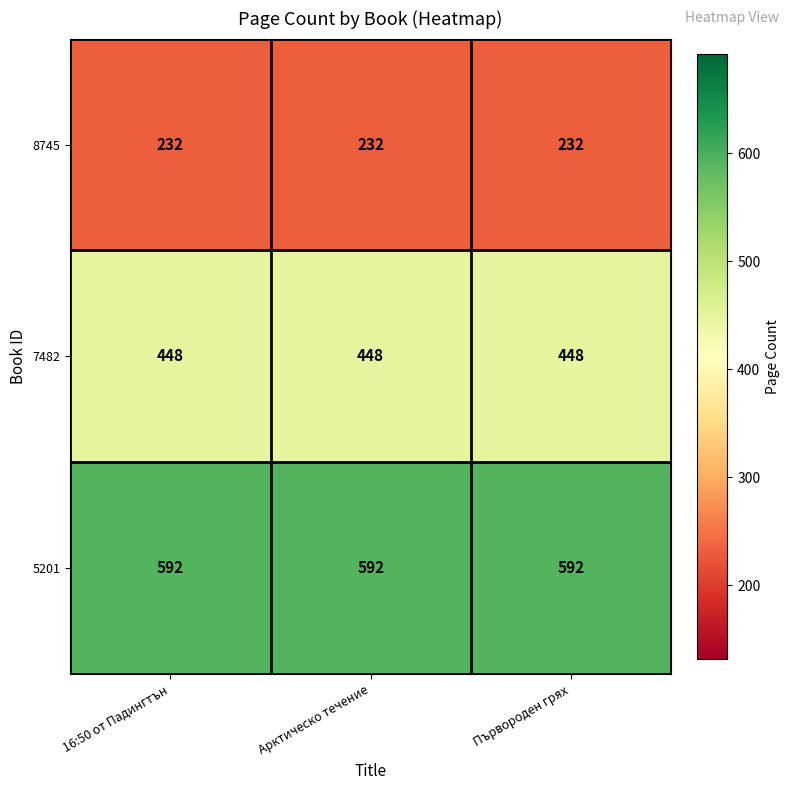

The value of 5201 at Арктическо течение is 592. True or false?

True